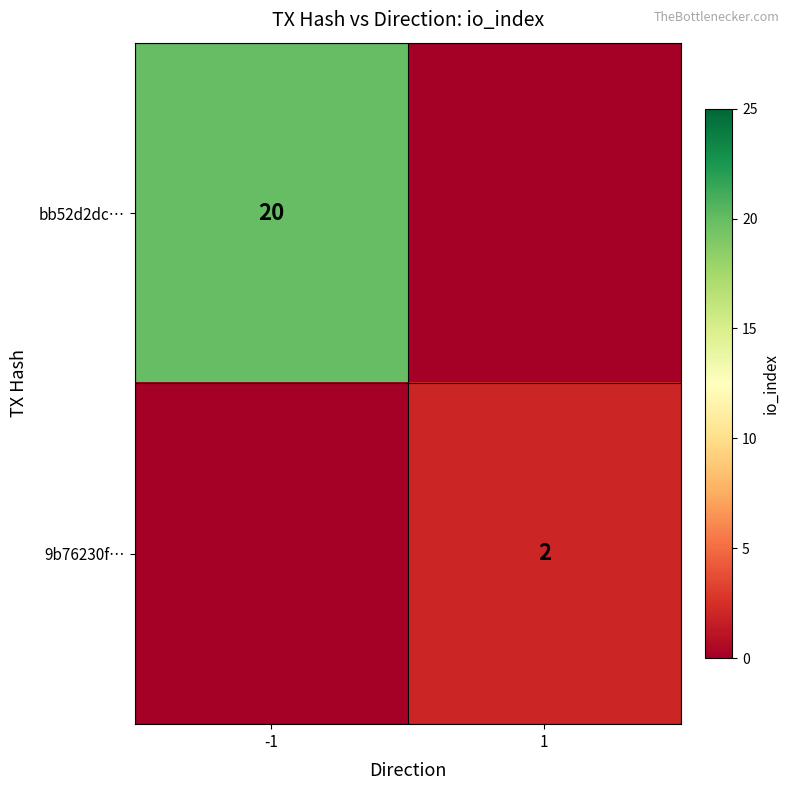

The bb52d2dc… series shows 20 at -1. True or false?

True